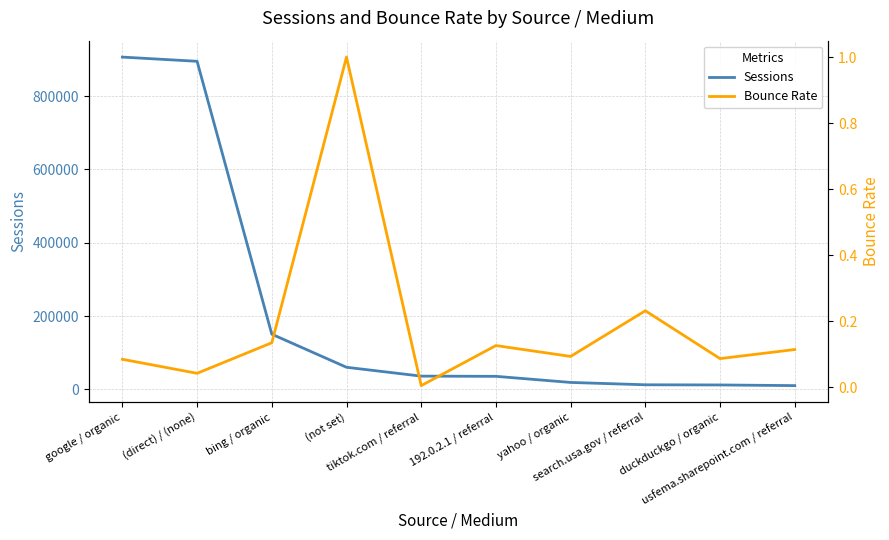

True or false: Sessions and Bounce Rate intersect in this chart.

False